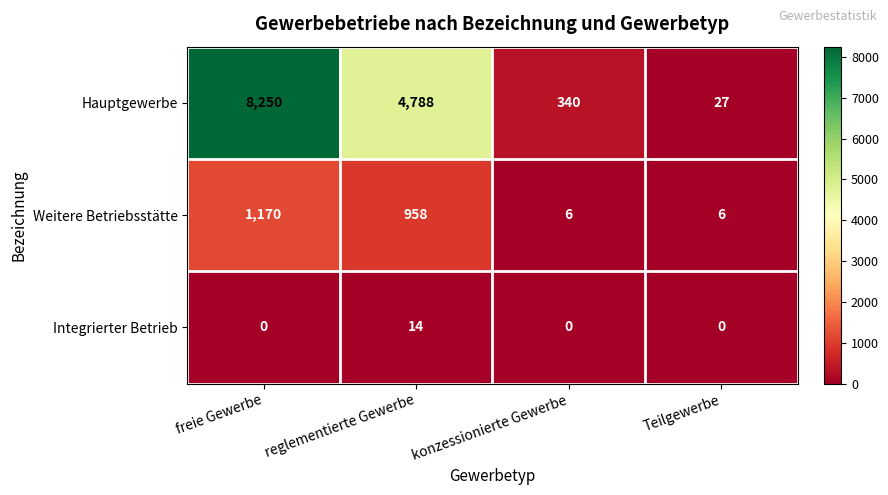

How many values in the Weitere Betriebsstätte series are below 958?

2